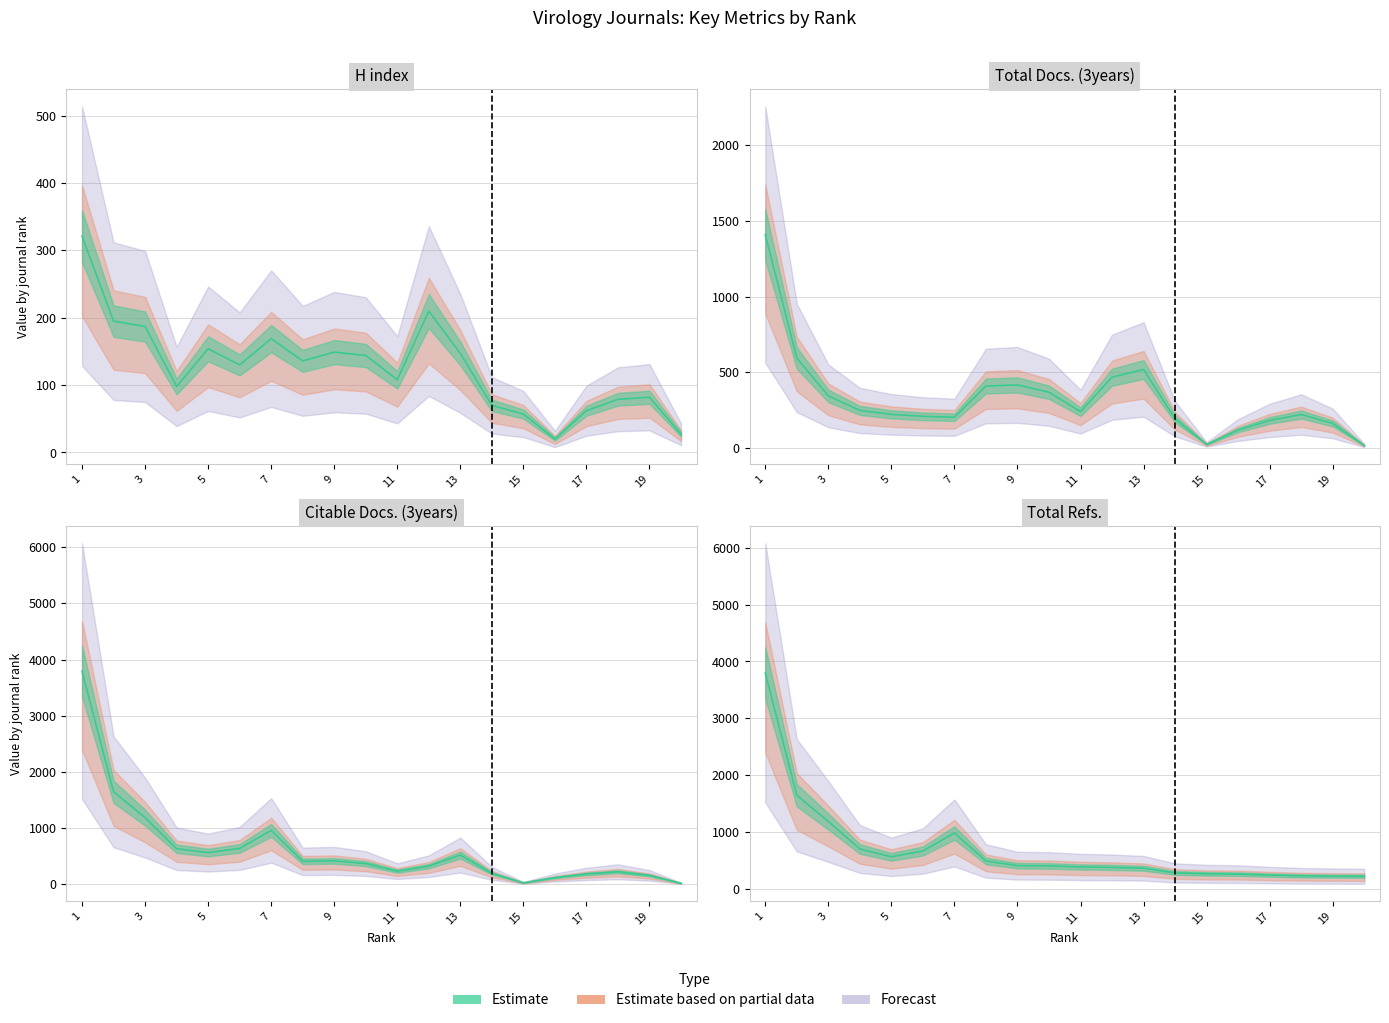

What is the value of the Total Refs. point at the 2nd from the left?

1646